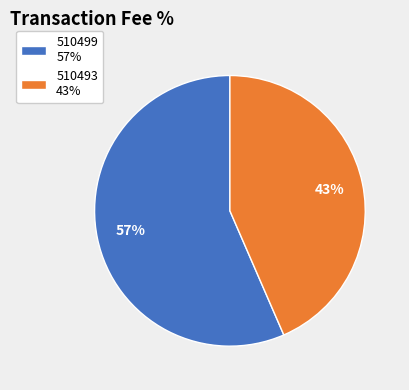

Is it true that 510499 is 68% of the pie?

False